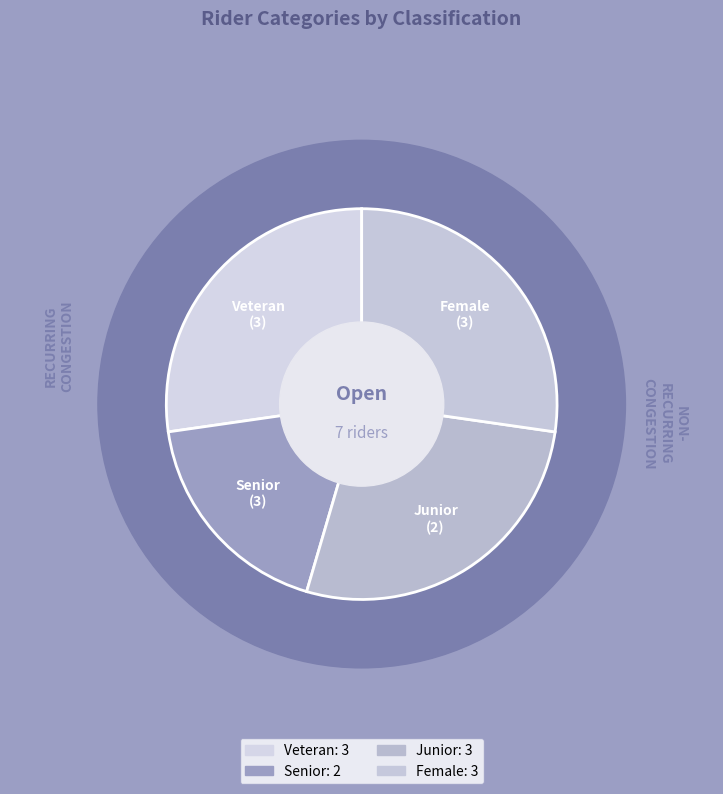

How many slices are in this pie chart?

4